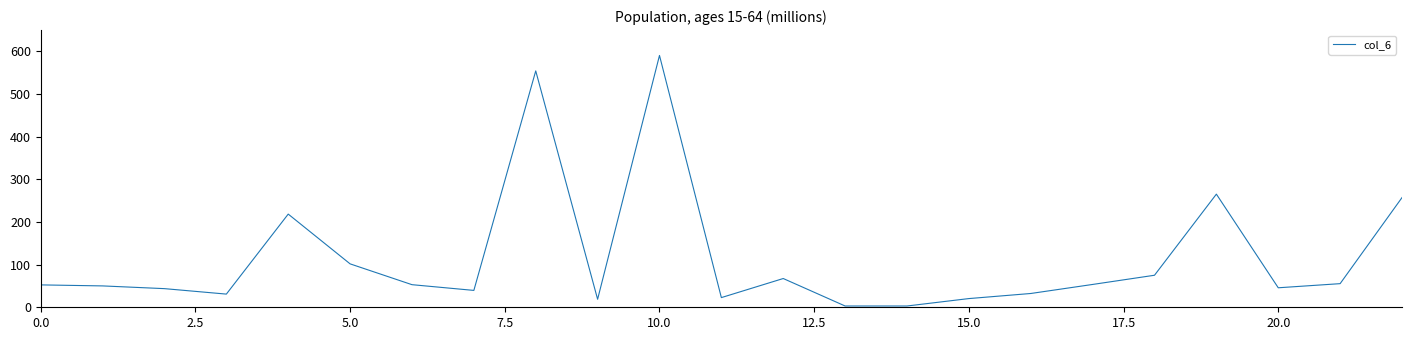

What is the maximum value shown in the chart?

590.5